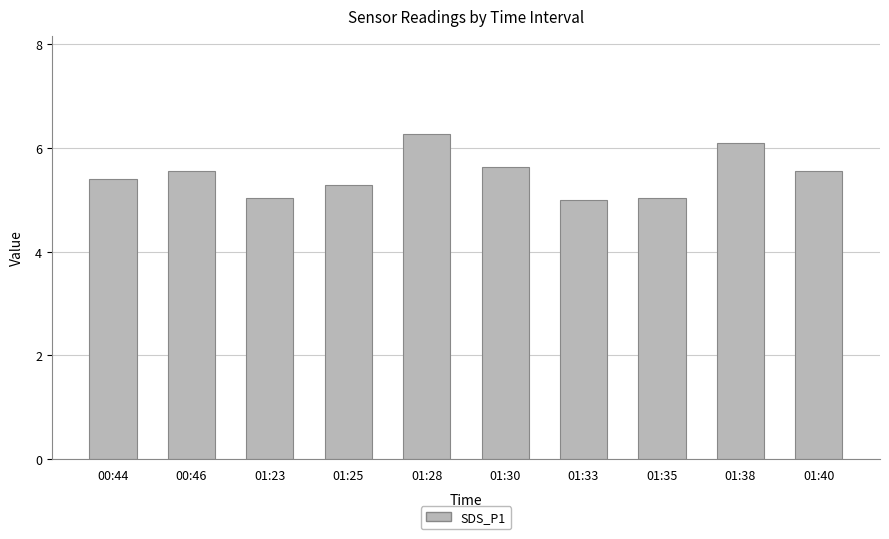

Approximately how many times larger is the value at 01:25 compared to 00:46?

1.0